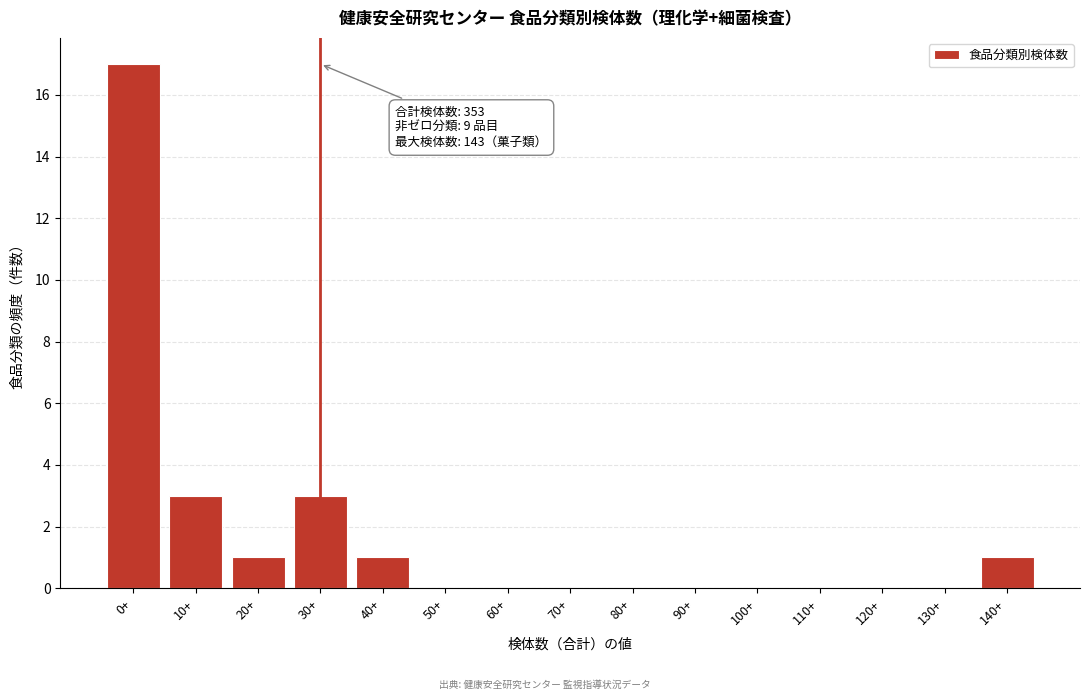

What is the change in value from 0+ to 100+?

-17